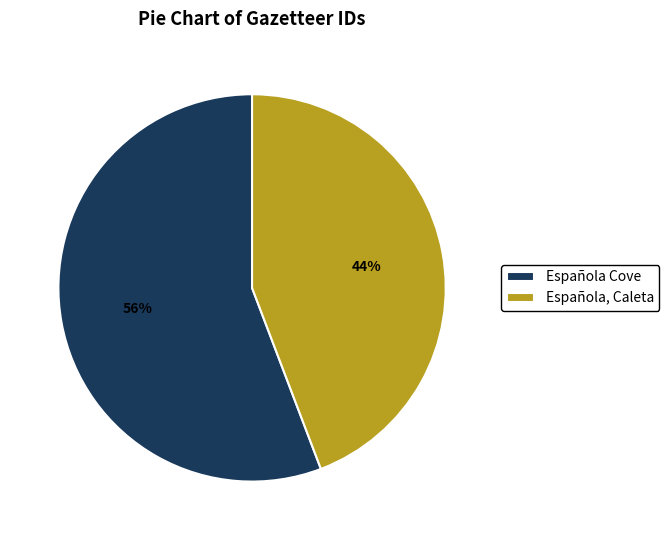

Between Española Cove and Española, Caleta, which is larger?

Española Cove